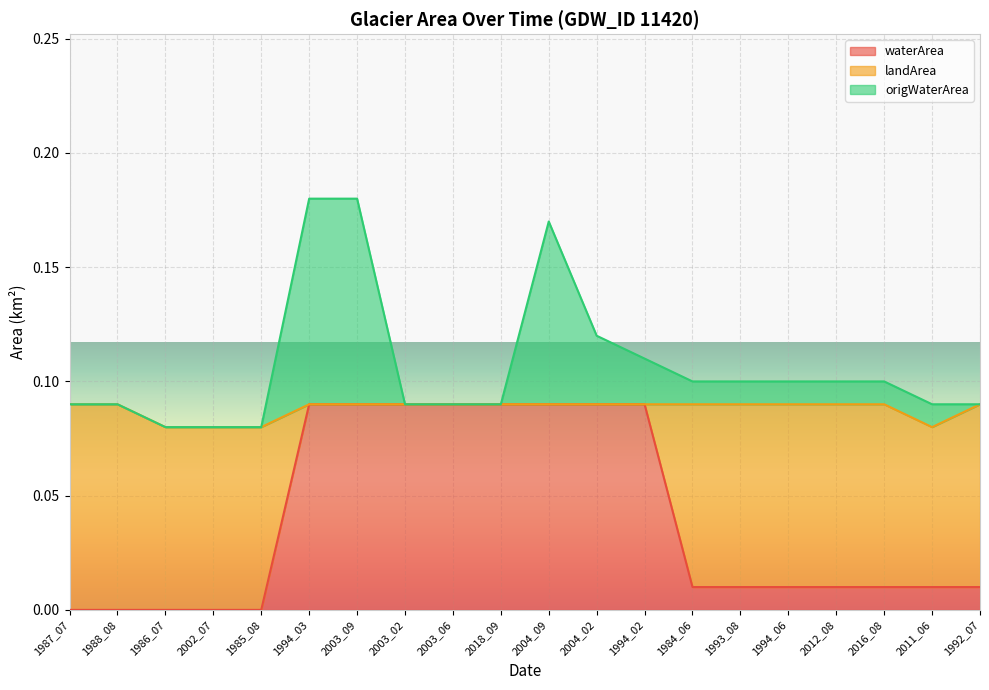

Reading left to right, what are all the values shown in this chart?

waterArea: 1987_07=0.0	1988_08=0.0	1986_07=0.0	2002_07=0.0	1985_08=0.0	1994_03=0.1	2003_09=0.1	2003_02=0.1	2003_06=0.1	2018_09=0.1	2004_09=0.1	2004_02=0.1	1994_02=0.1	1984_06=0.0	1993_08=0.0	1994_06=0.0	2012_08=0.0	2016_08=0.0	2011_06=0.0	1992_07=0.0
origWaterArea: 1987_07=0.1	1988_08=0.1	1986_07=0.1	2002_07=0.1	1985_08=0.1	1994_03=0.2	2003_09=0.2	2003_02=0.1	2003_06=0.1	2018_09=0.1	2004_09=0.2	2004_02=0.1	1994_02=0.1	1984_06=0.1	1993_08=0.1	1994_06=0.1	2012_08=0.1	2016_08=0.1	2011_06=0.1	1992_07=0.1